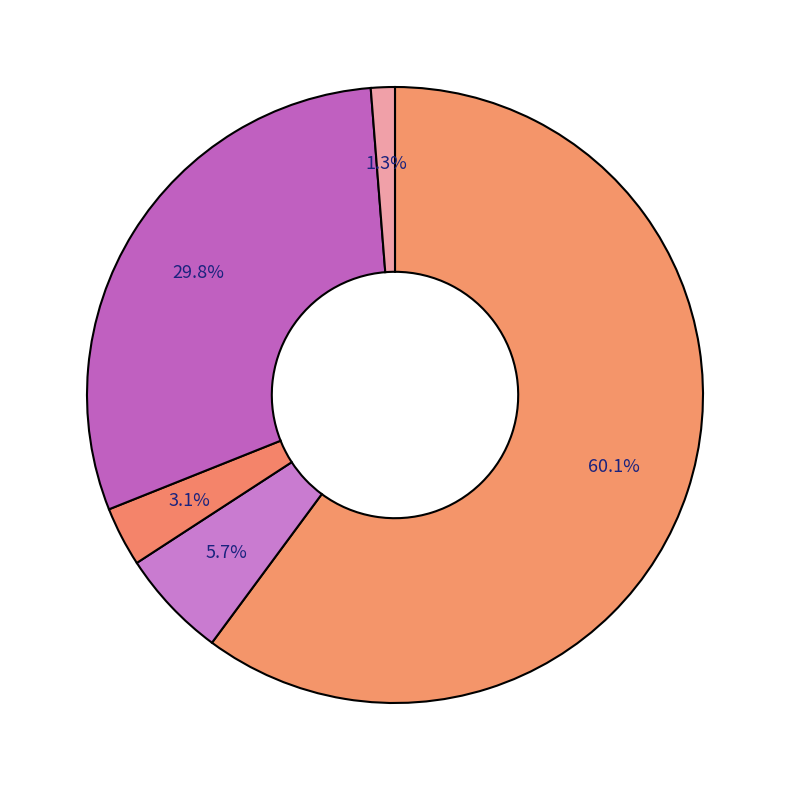

Rank the categories by value from lowest to highest.

CA, UNIFIR, UNINFIR, GLA, MD